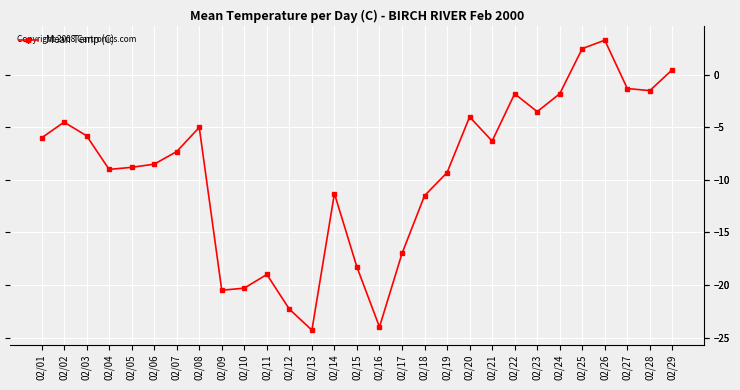

Count the number of values greater than -7.

14